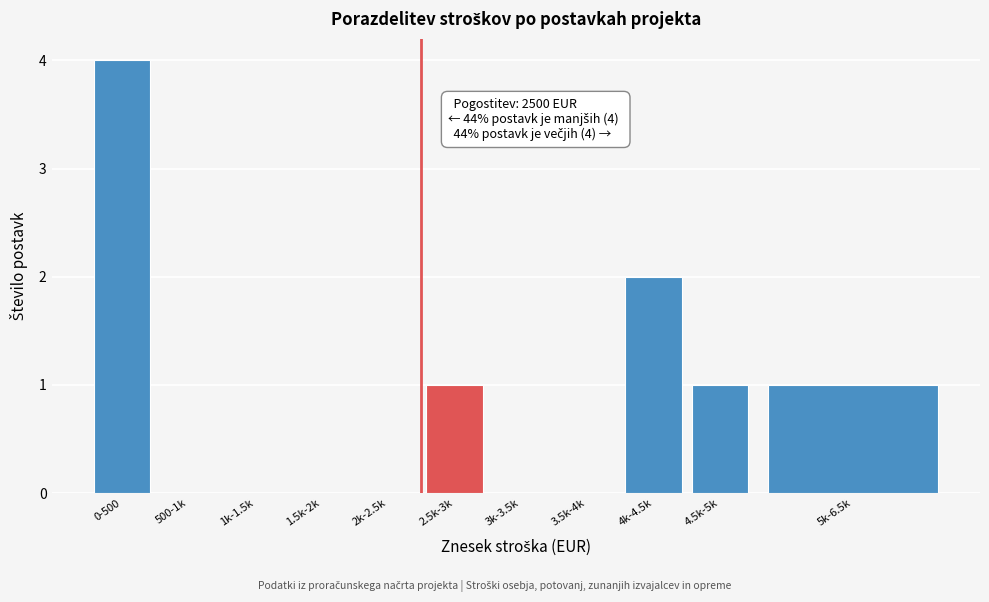

Reading right to left, extract all data points from this chart.

5k-6.5k=1	4.5k-5k=1	4k-4.5k=2	3.5k-4k=0	3k-3.5k=0	2.5k-3k=1	2k-2.5k=0	1.5k-2k=0	1k-1.5k=0	500-1k=0	0-500=4